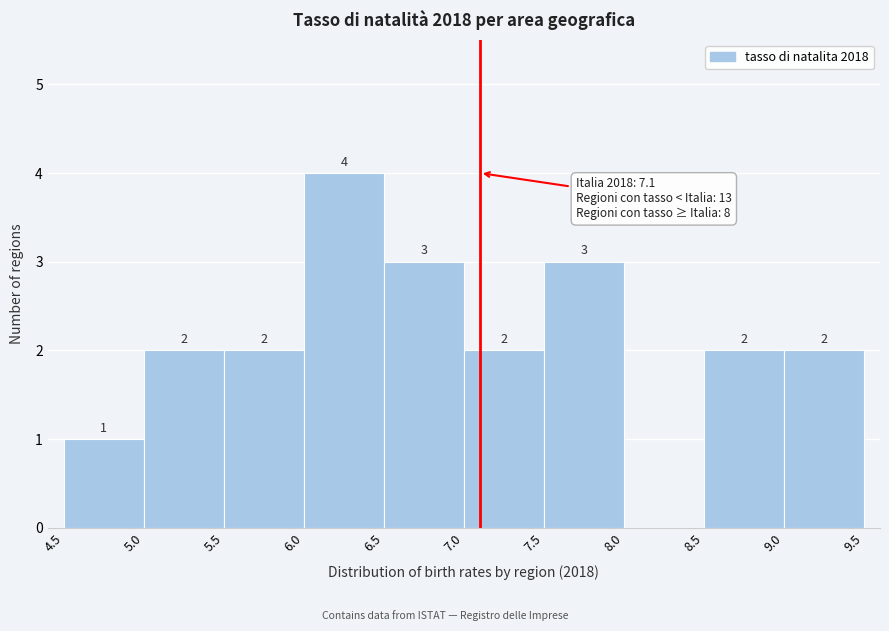

Which range on the x-axis has the tallest bar?

6.0 to 6.5